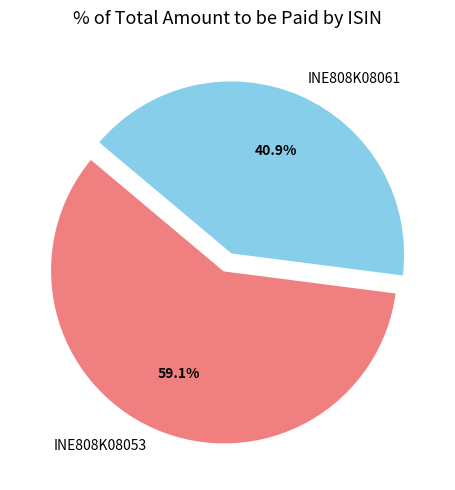

Between INE808K08053 and INE808K08061, which is larger?

INE808K08053